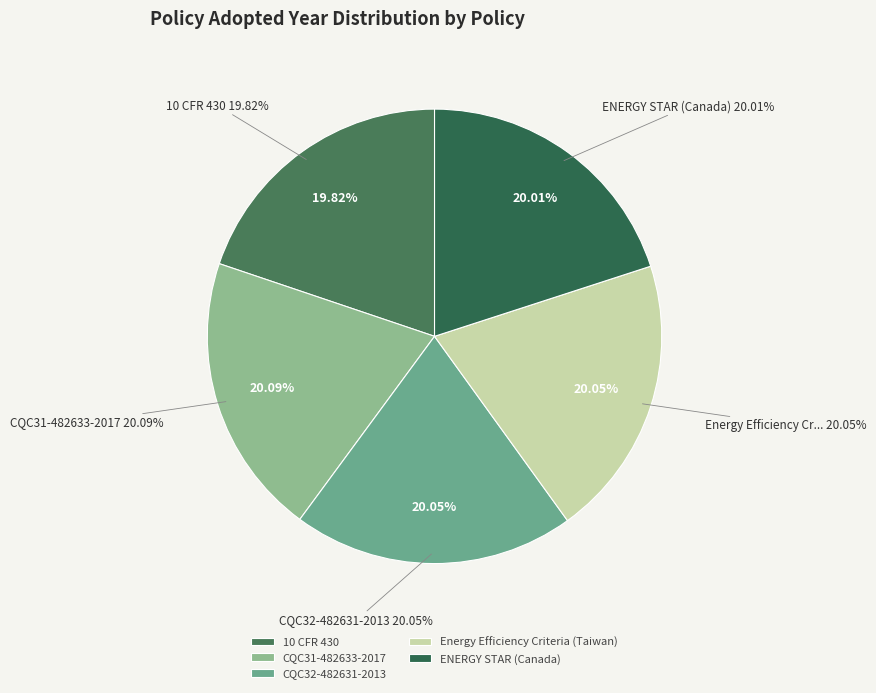

True or false: 10 CFR 430 accounts for 20% of the total.

True